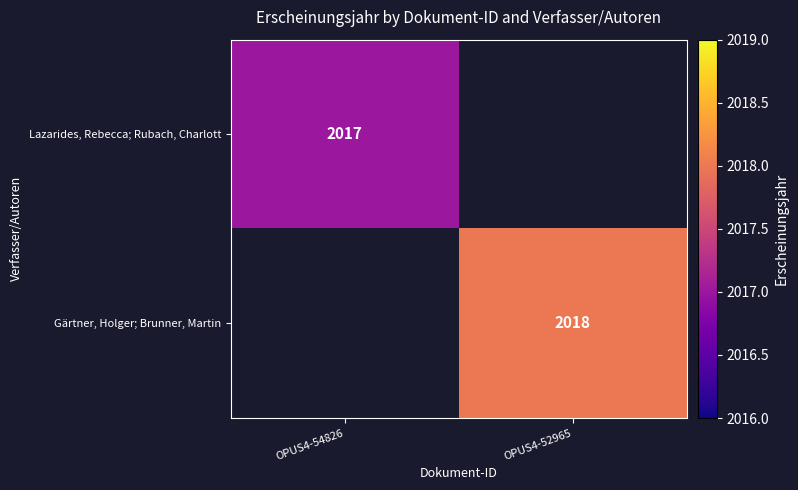

Is the value of Lazarides, Rebecca; Rubach, Charlott at OPUS4-54826 greater than the value of Gärtner, Holger; Brunner, Martin at OPUS4-52965?

No